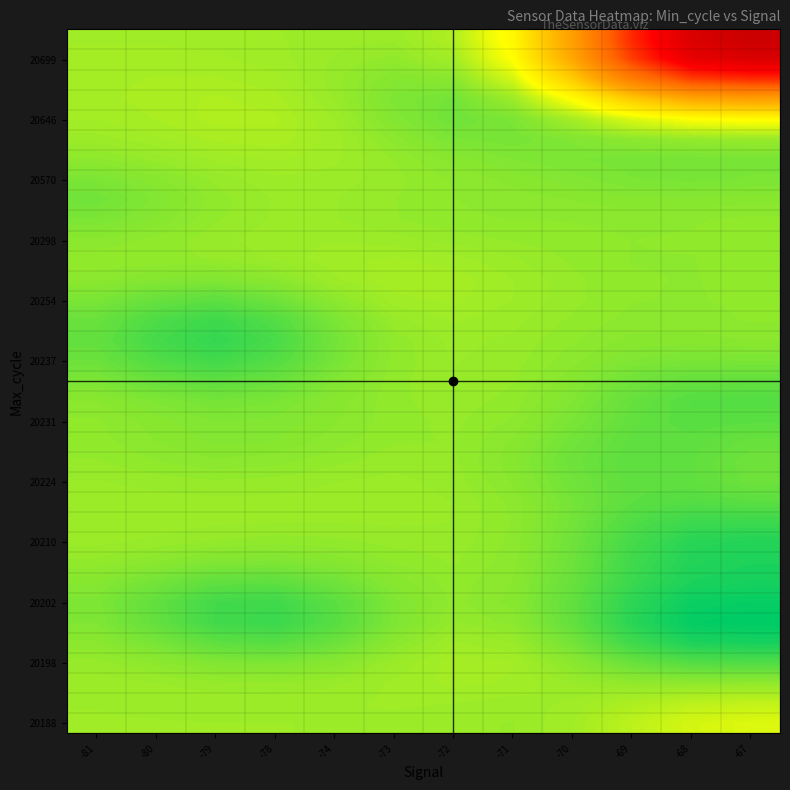

What is the spread (max minus min) of values at -80?

153.8